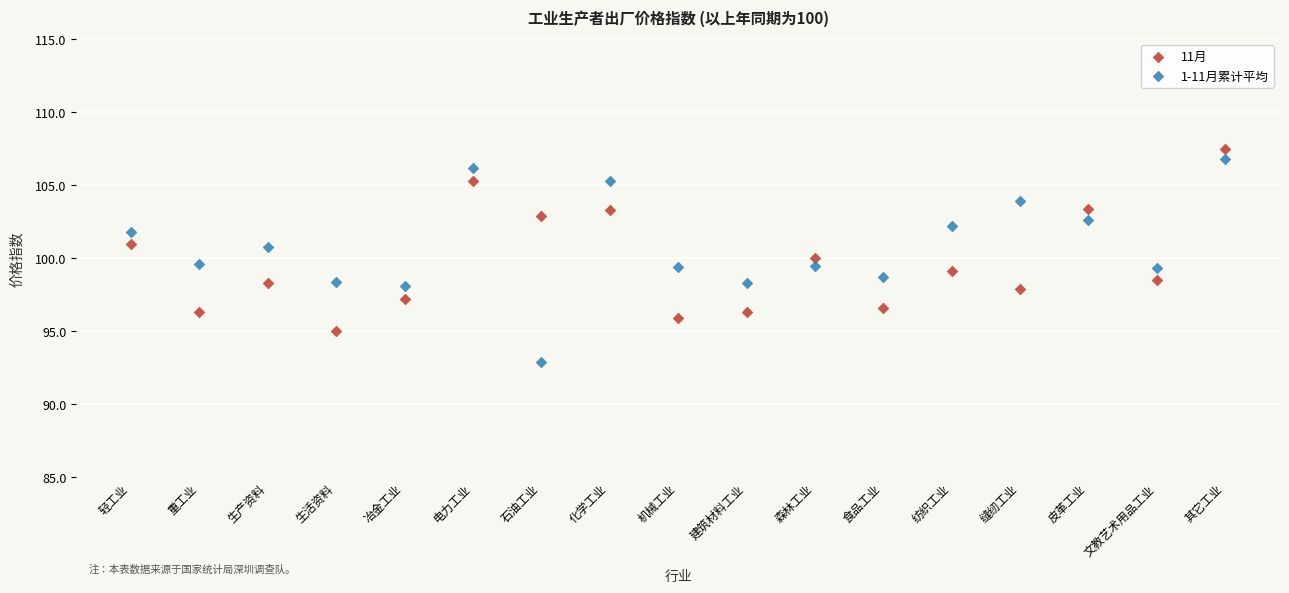

Which series contains the lowest Y value?

1-11月累计平均